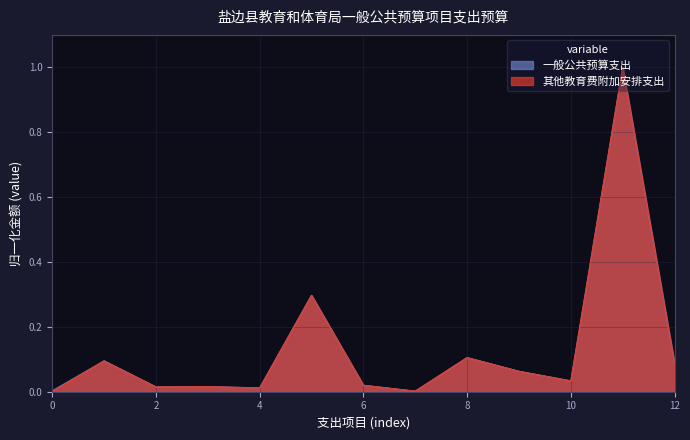

True or false: 其他教育费附加安排支出 has a value of 0.5 at 0.

False